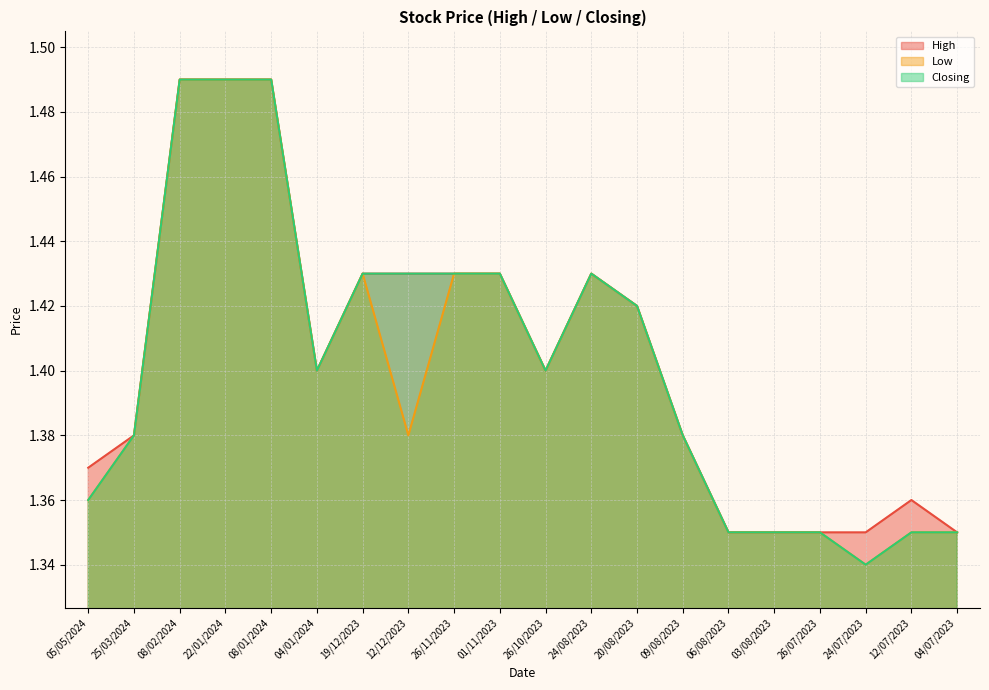

How many interior local valleys does the High series have?

2